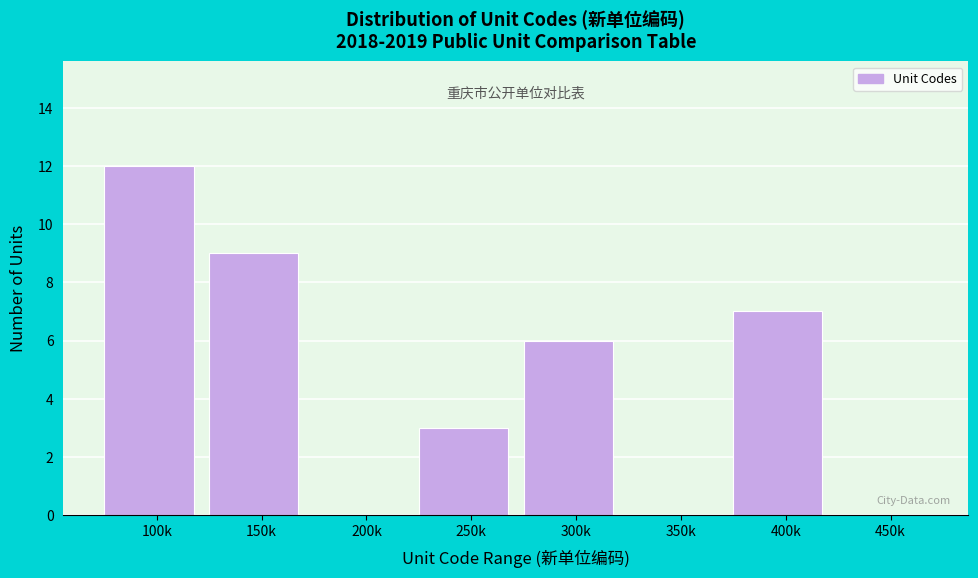

Reading left to right, list all the values displayed in this chart.

100k=12	150k=9	200k=0	250k=3	300k=6	350k=0	400k=7	450k=0